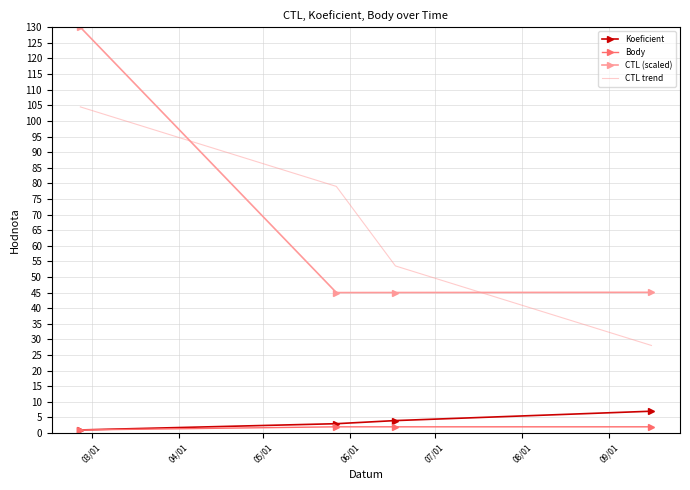

What are all the series names shown in the legend?

Koeficient, Body, CTL (scaled), CTL trend